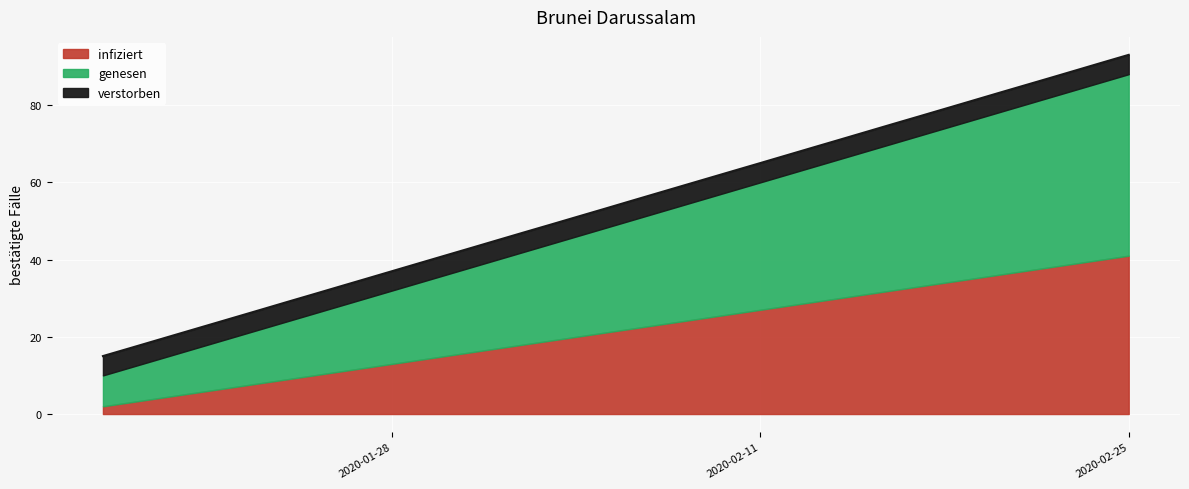

What is the label of the 33rd point from the left?

2020-02-18